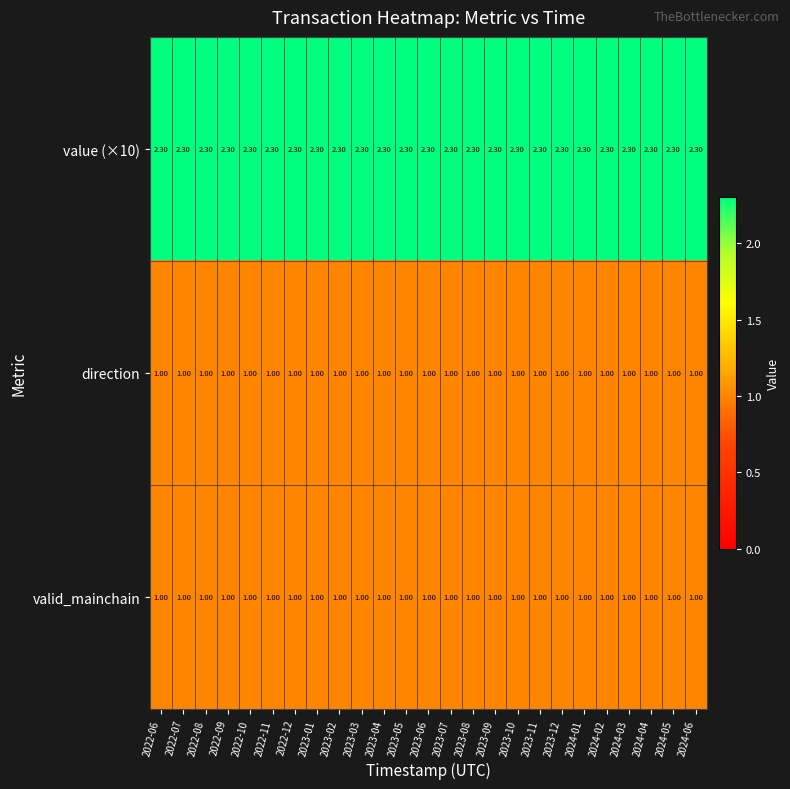

What is the spread (max minus min) of values at 2022-09?

1.3